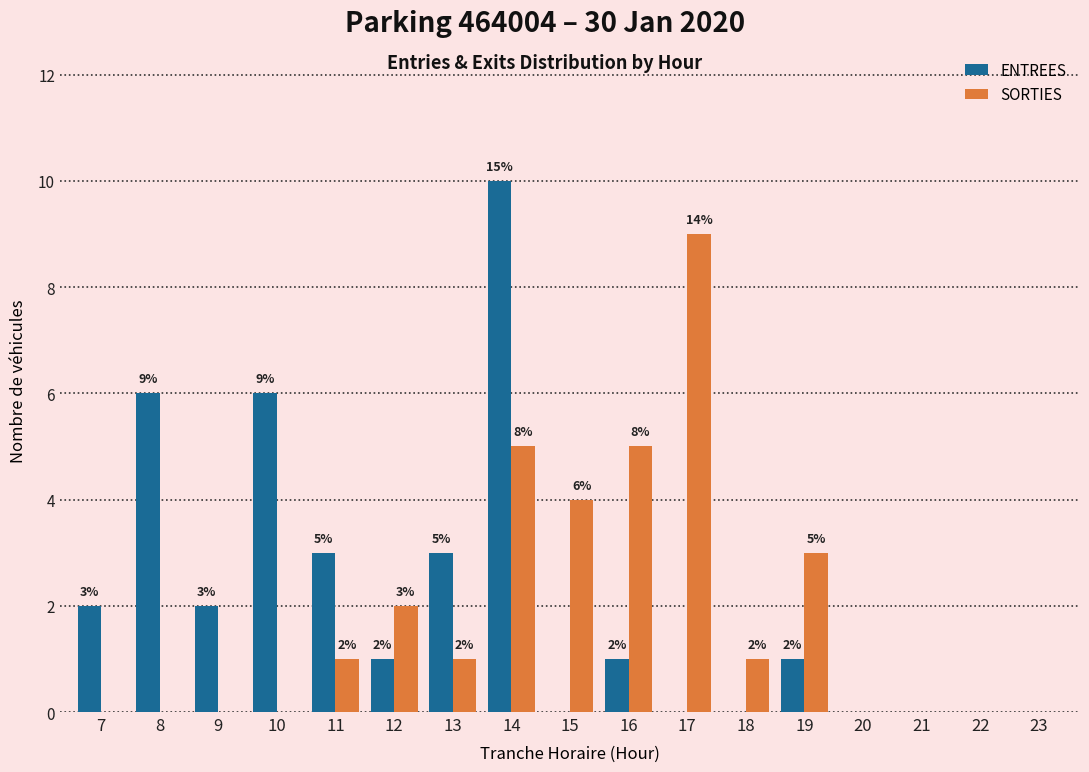

Reading left to right, extract all data points from this chart.

ENTREES: 7=2	8=6	9=2	10=6	11=3	12=1	13=3	14=10	15=0	16=1	17=0	18=0	19=1	20=0	21=0	22=0	23=0
SORTIES: 7=0	8=0	9=0	10=0	11=1	12=2	13=1	14=5	15=4	16=5	17=9	18=1	19=3	20=0	21=0	22=0	23=0